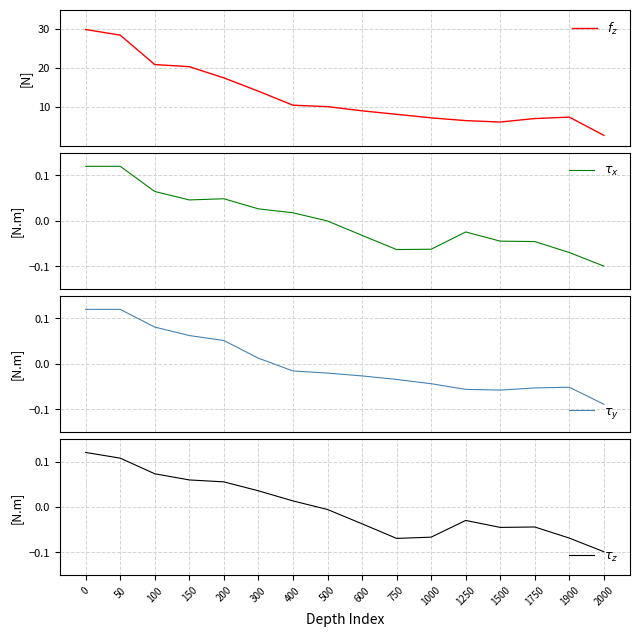

Reading left to right, extract all data points from this chart.

$f_z$: 0=29.9	50=28.4	100=20.9	150=20.3	200=17.5	300=14.0	400=10.4	500=10.1	600=9.0	750=8.1	1000=7.2	1250=6.5	1500=6.1	1750=7.0	1900=7.4	2000=2.7
$\tau_x$: 0=0.1	50=0.1	100=0.1	150=0.0	200=0.0	300=0.0	400=0.0	500=-0.0	600=-0.0	750=-0.1	1000=-0.1	1250=-0.0	1500=-0.0	1750=-0.0	1900=-0.1	2000=-0.1
$\tau_y$: 0=0.1	50=0.1	100=0.1	150=0.1	200=0.1	300=0.0	400=-0.0	500=-0.0	600=-0.0	750=-0.0	1000=-0.0	1250=-0.1	1500=-0.1	1750=-0.1	1900=-0.1	2000=-0.1
$\tau_z$: 0=0.1	50=0.1	100=0.1	150=0.1	200=0.1	300=0.0	400=0.0	500=-0.0	600=-0.0	750=-0.1	1000=-0.1	1250=-0.0	1500=-0.0	1750=-0.0	1900=-0.1	2000=-0.1